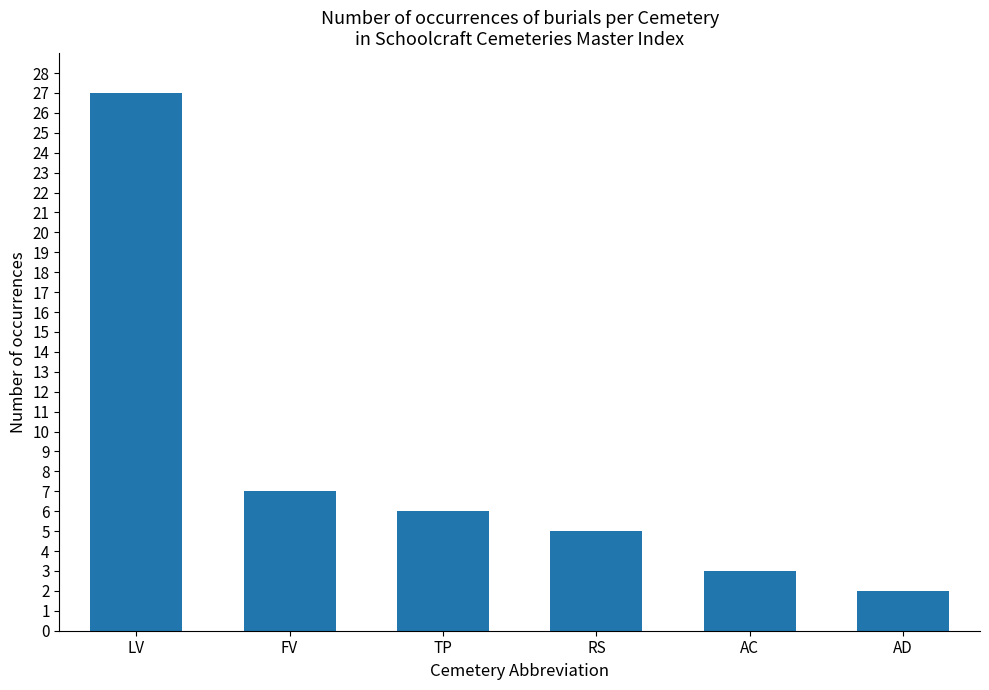

What is the label of the 3rd bar from the left?

TP